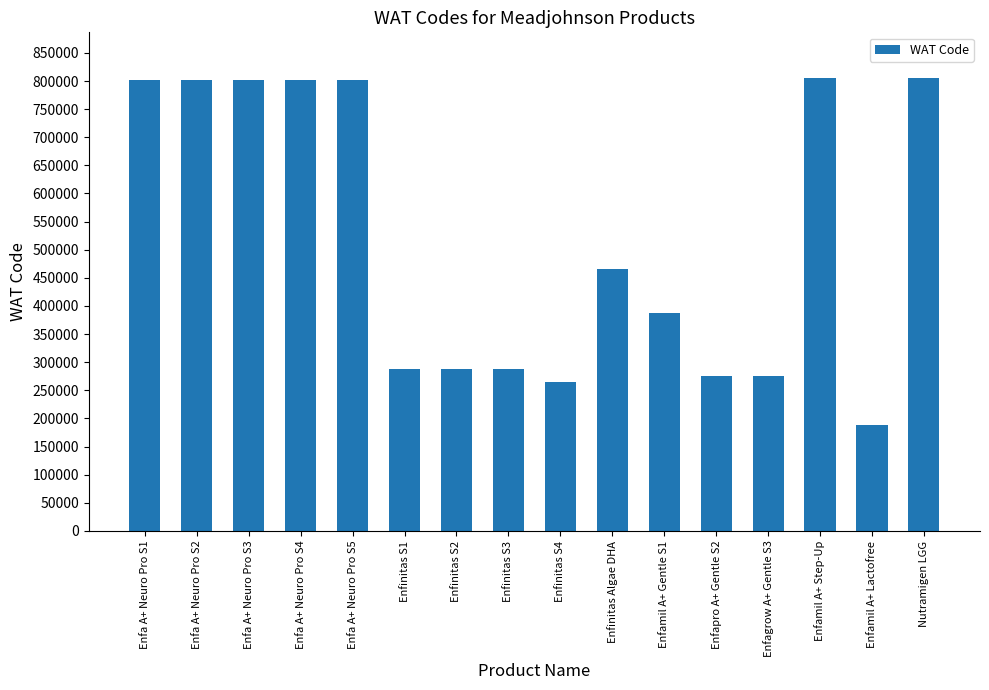

Which category has the lowest value across all series?

Enfamil A+ Lactofree